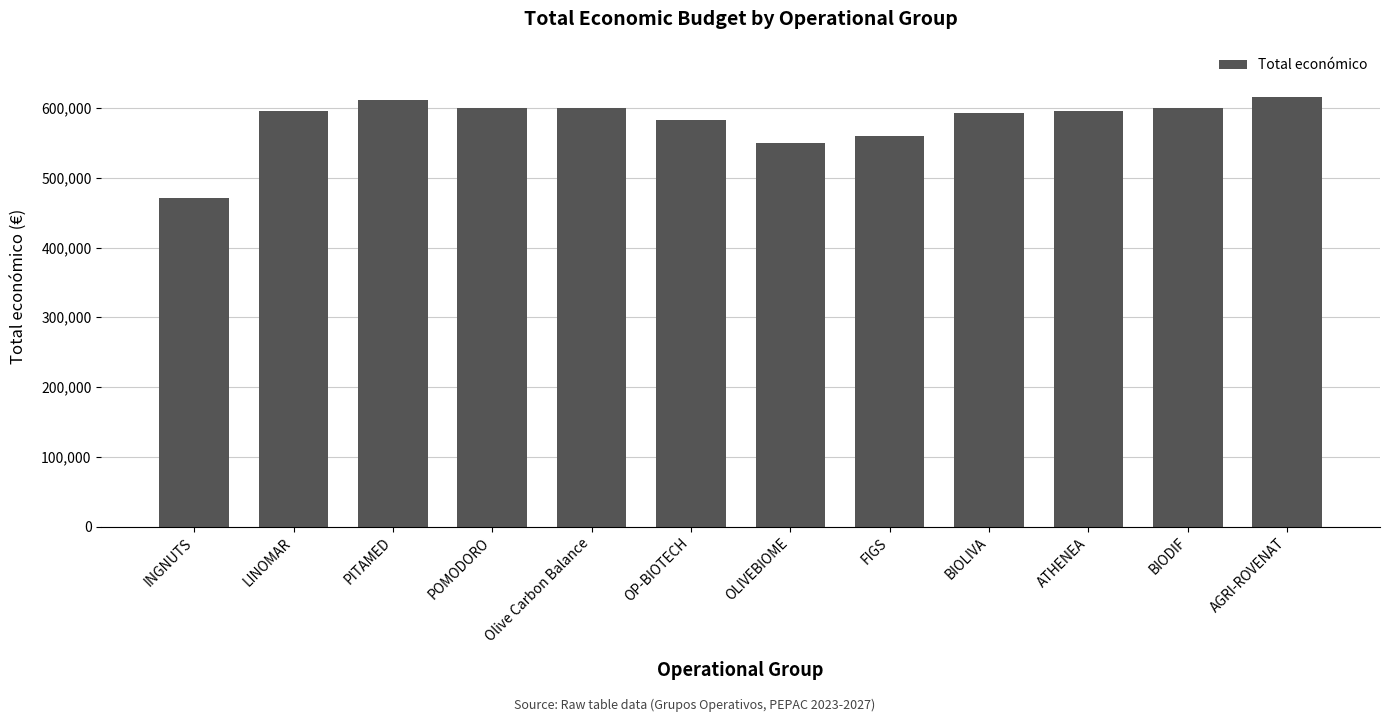

What is the difference between the maximum and minimum values?

144700